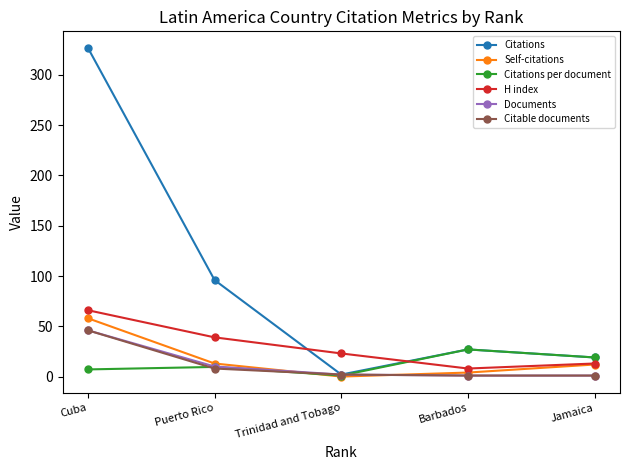

What is the average value of the Citable documents series?

11.6